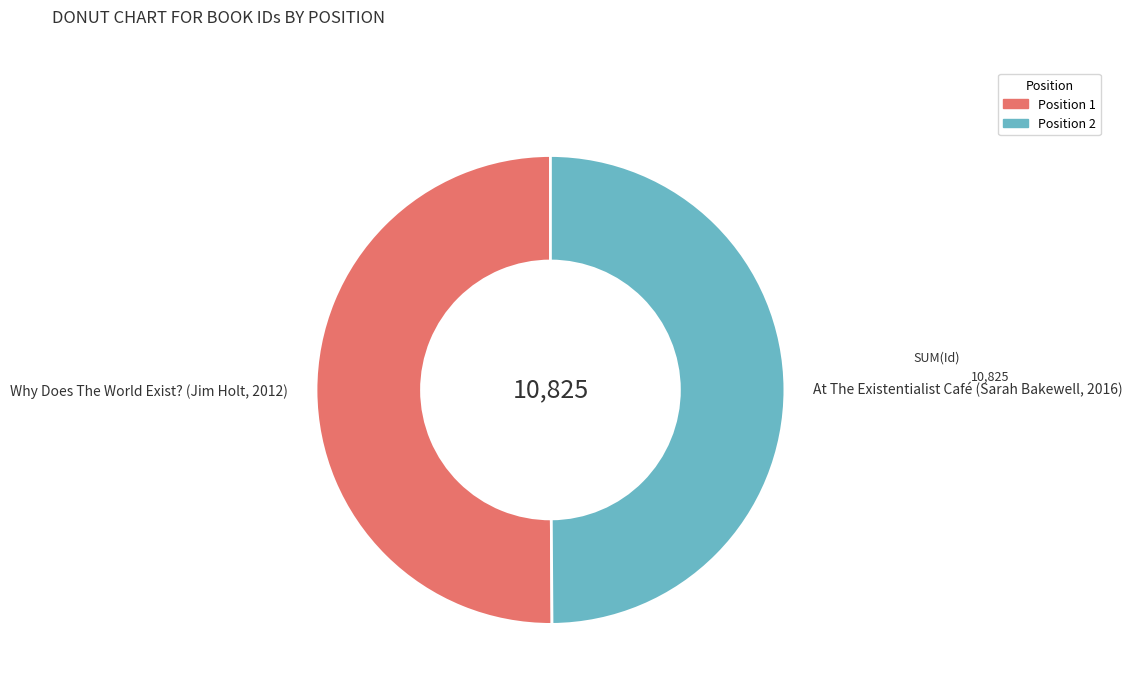

How many segments does this pie chart have?

2